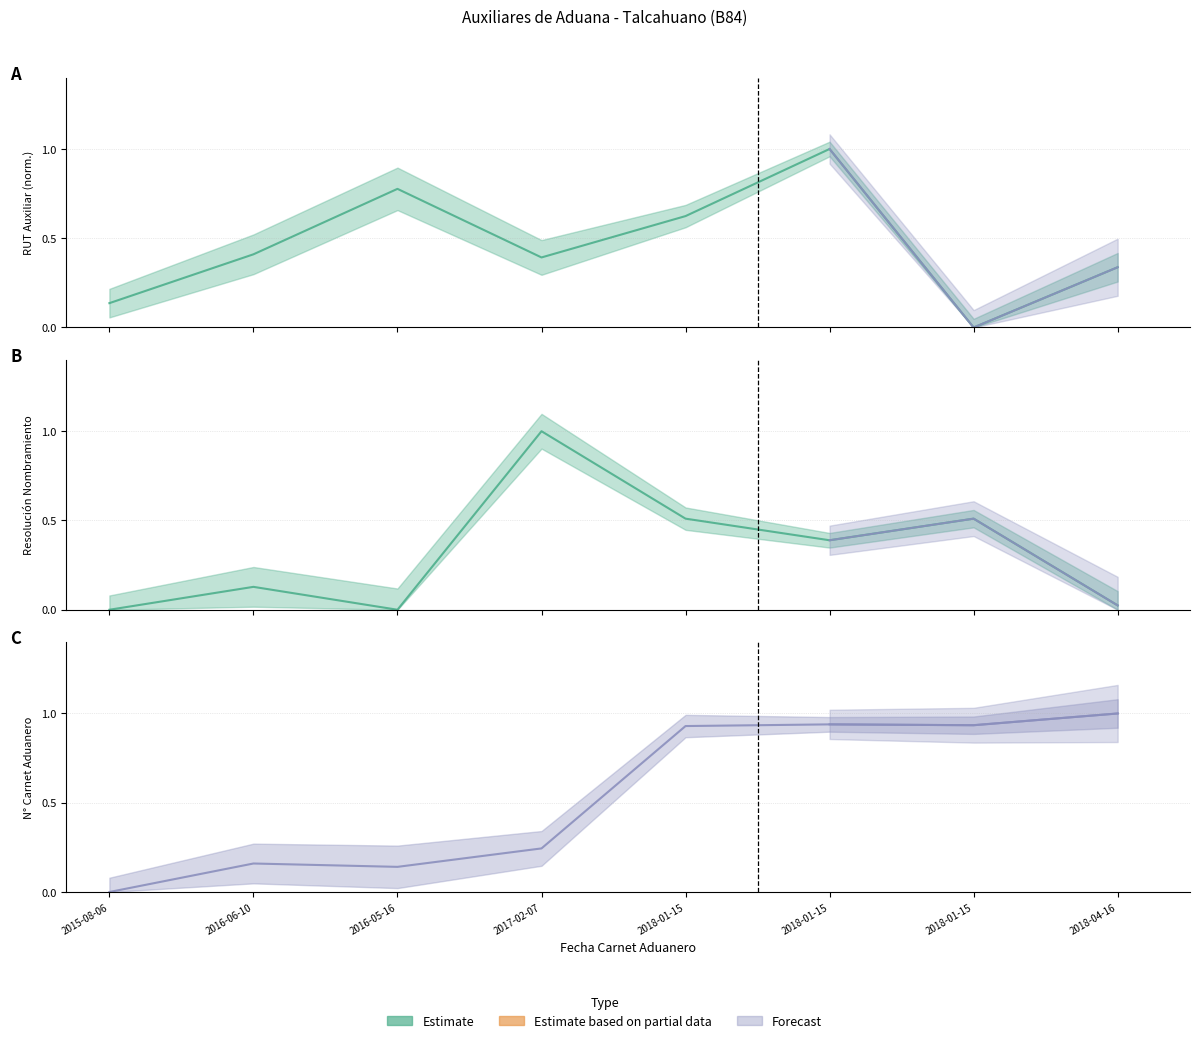

What is the spread (max minus min) of values at 2018-01-15?

0.4